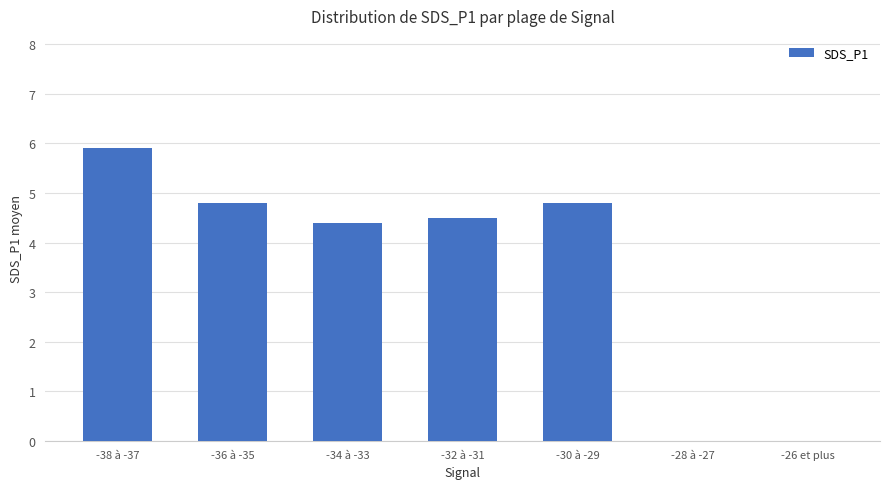

How many series are shown in this chart?

1